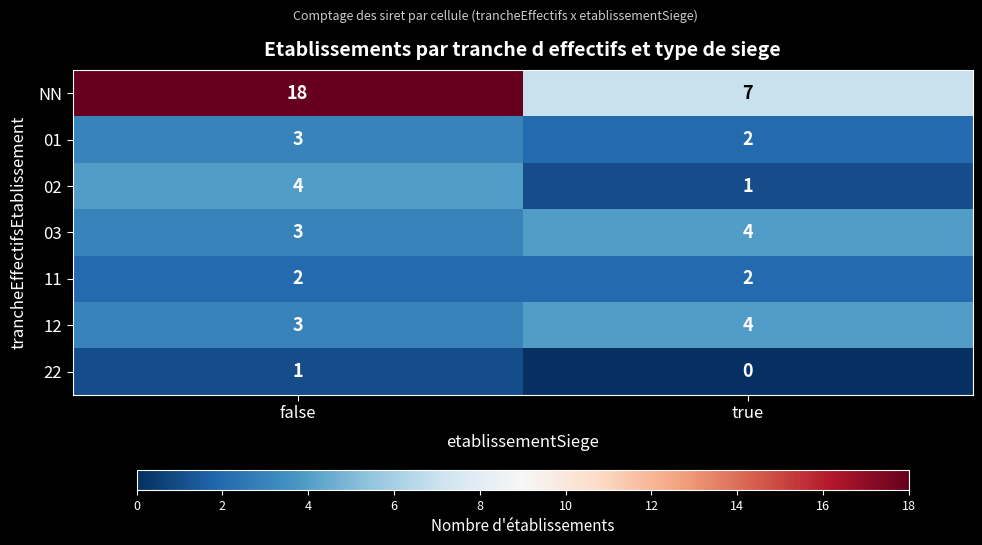

Rank the categories by 03 value from highest to lowest.

true, false